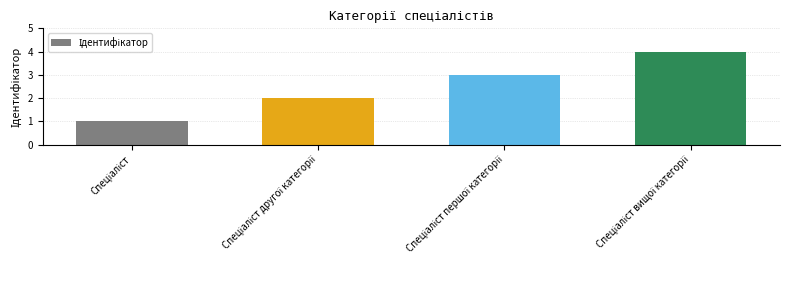

What is the greatest value displayed?

4